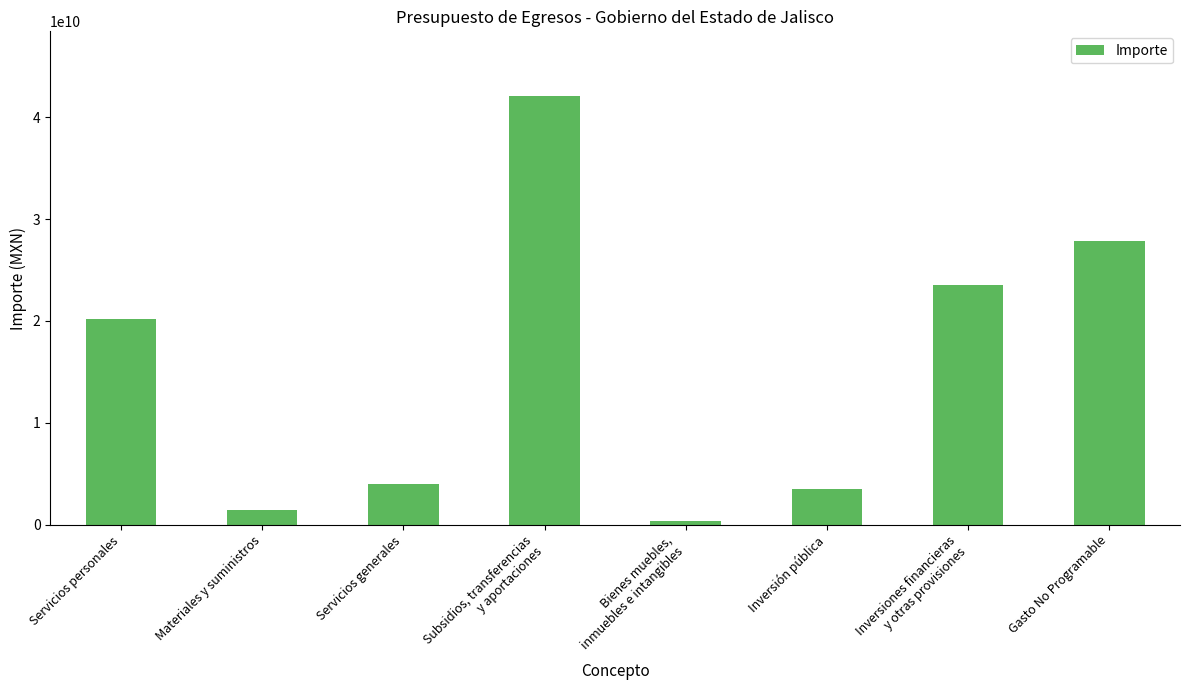

The chart shows a value of 20234709006.8 at Servicios personales. True or false?

True